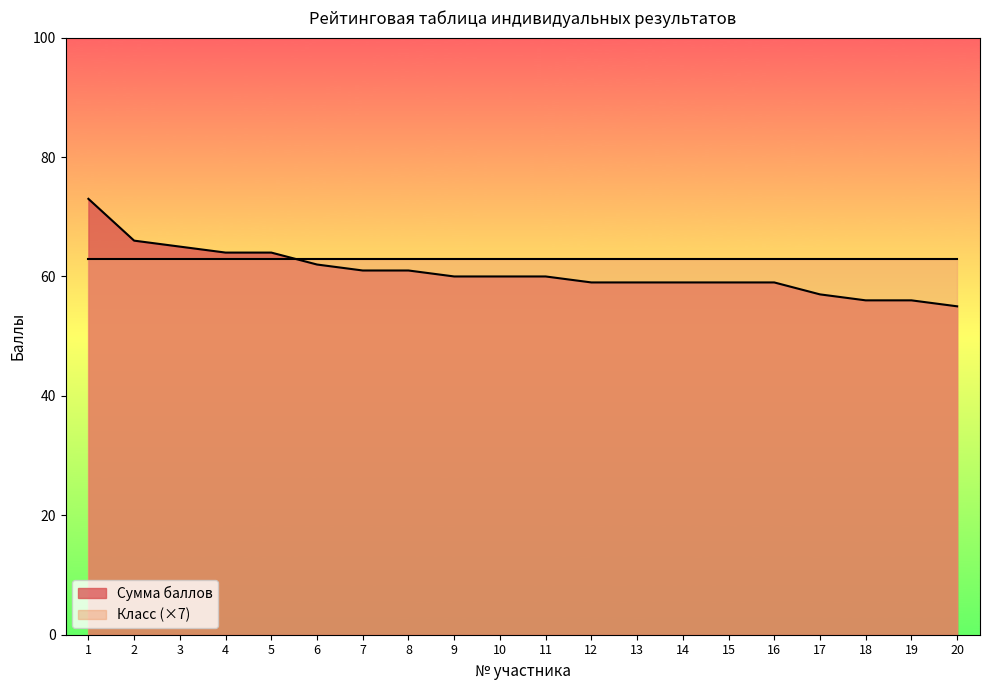

True or false: the data shows 55 at 20.

True